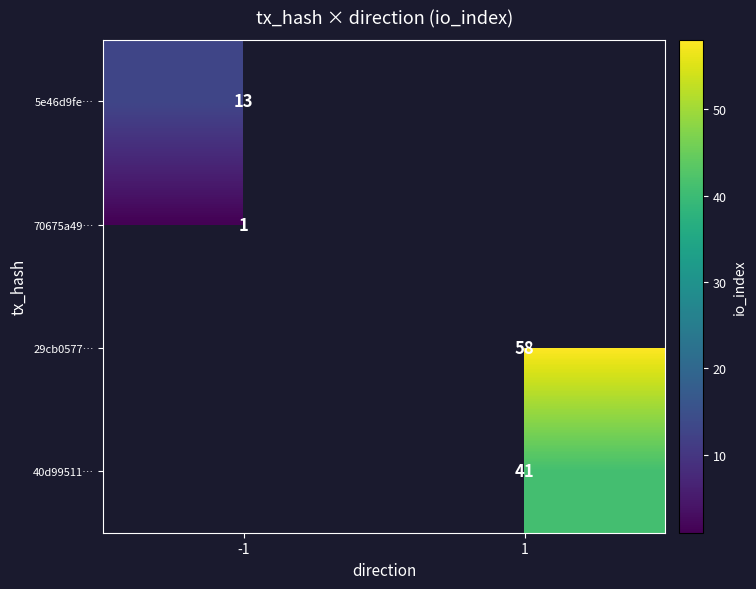

What is the maximum value shown in the chart?

58.0